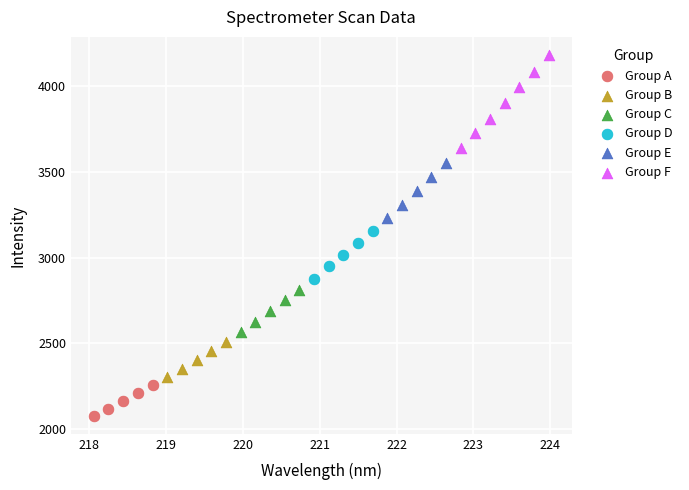

Which series has the widest spread of Y values?

Group F